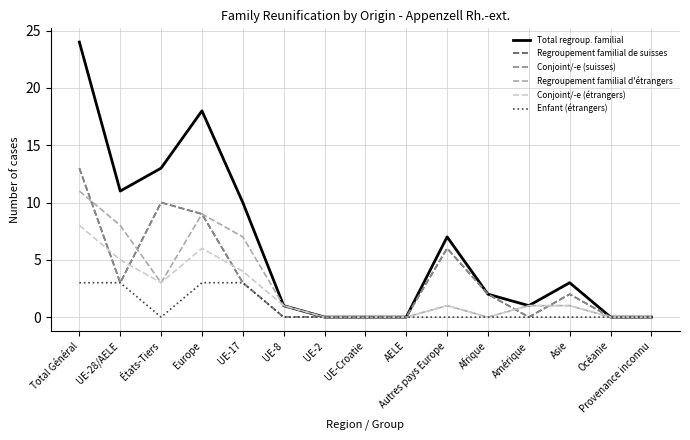

Where does the Conjoint/-e (étrangers) series first go above 1?

Total Général